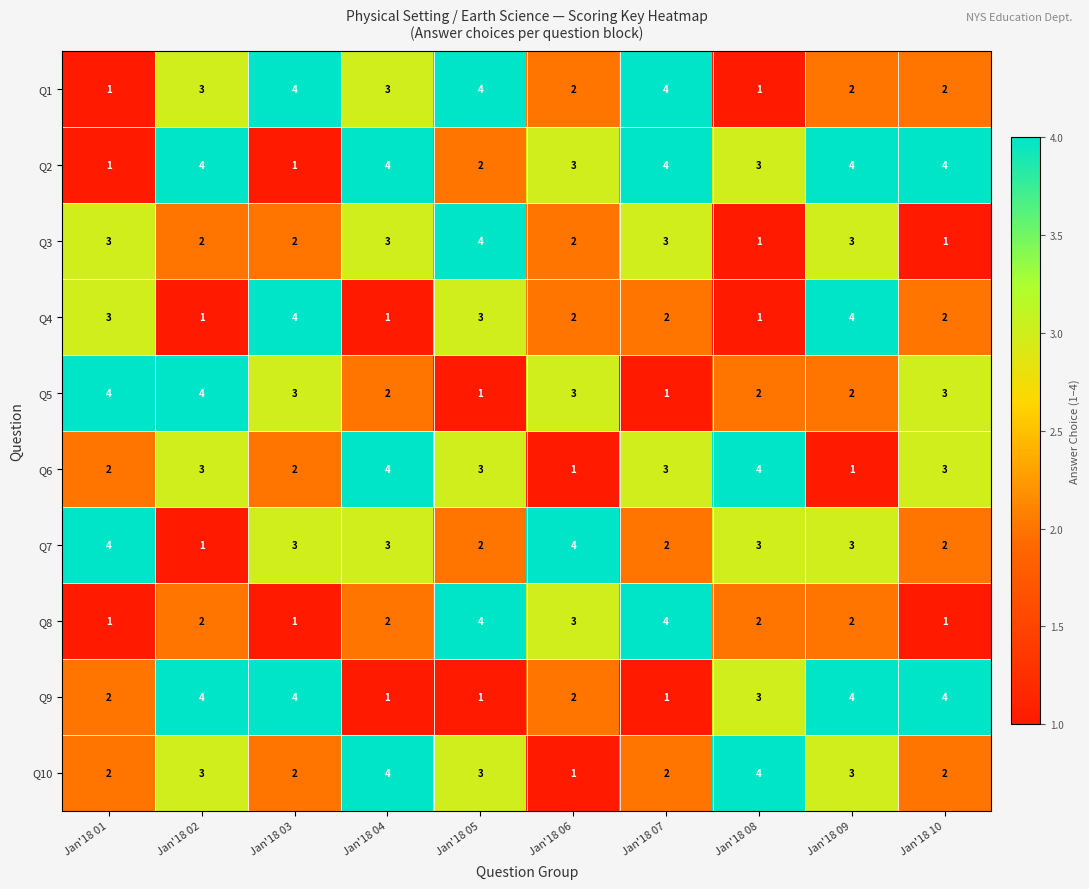

How many categories are shown in the chart?

10